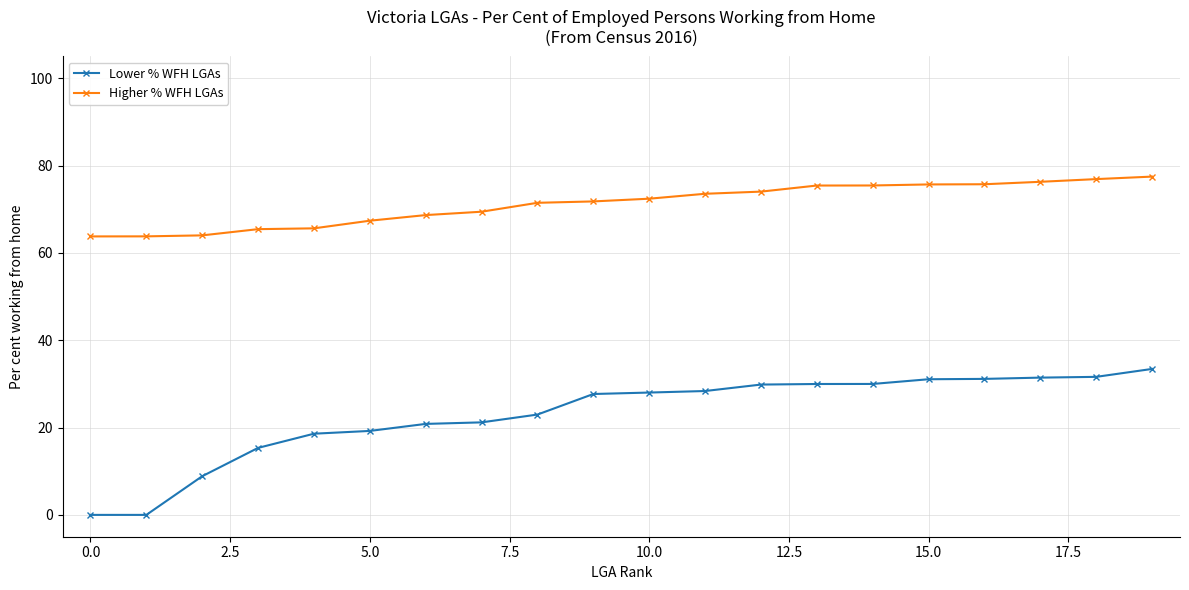

Which series has the largest total across all categories?

Higher % WFH LGAs